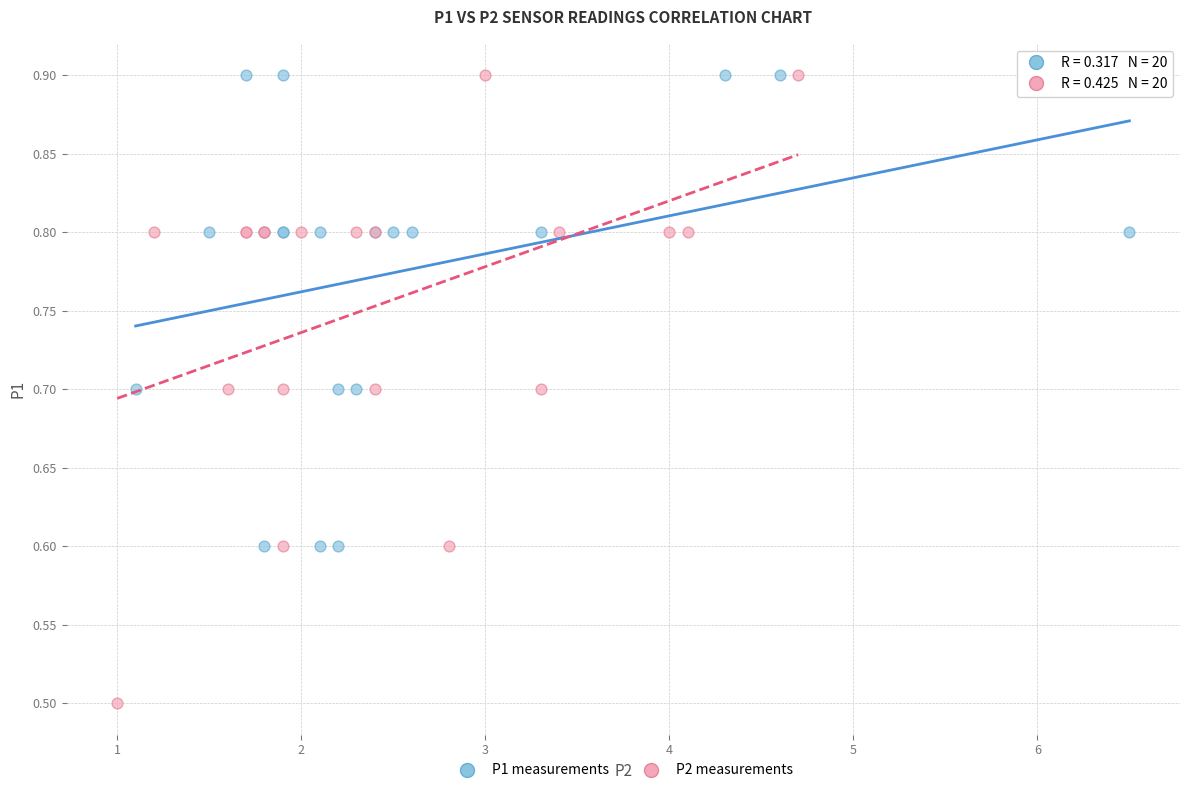

Which series has the widest spread of Y values?

P2 measurements